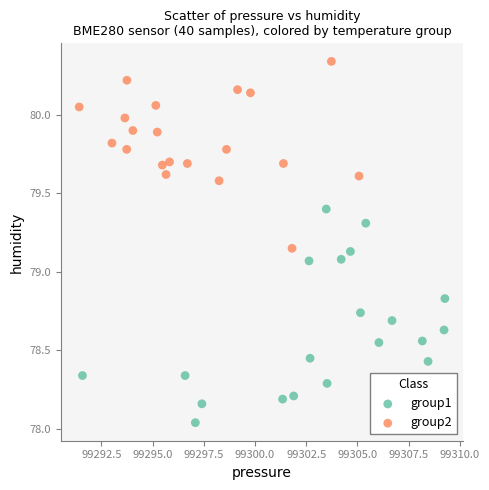

Which series reaches the maximum Y coordinate?

group2